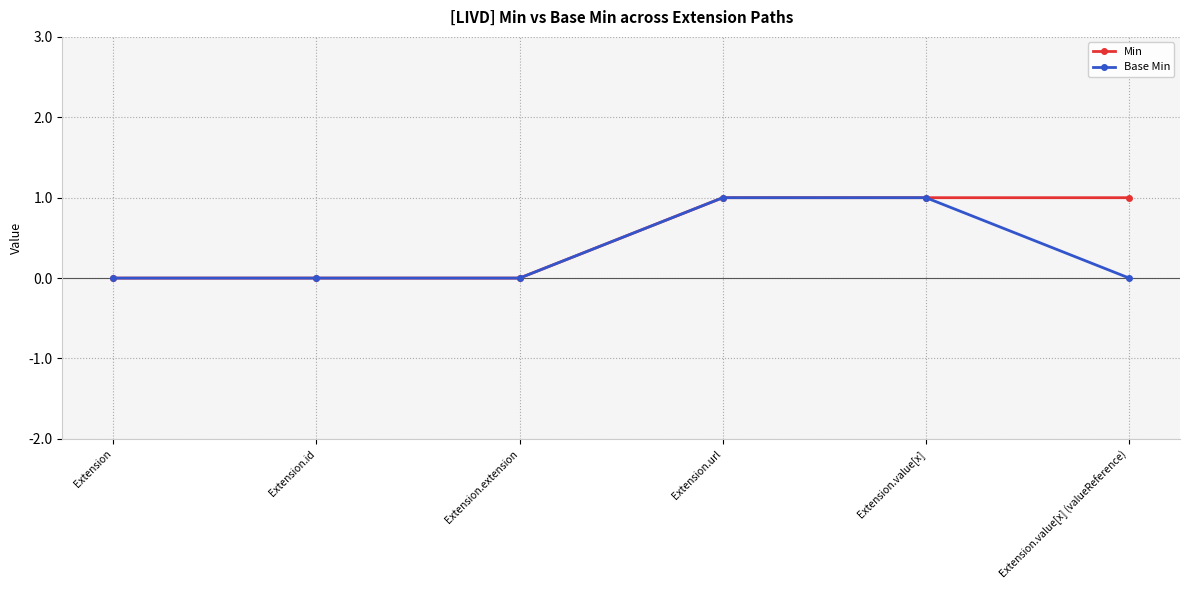

Is this an area chart (filled region under the line)?

No